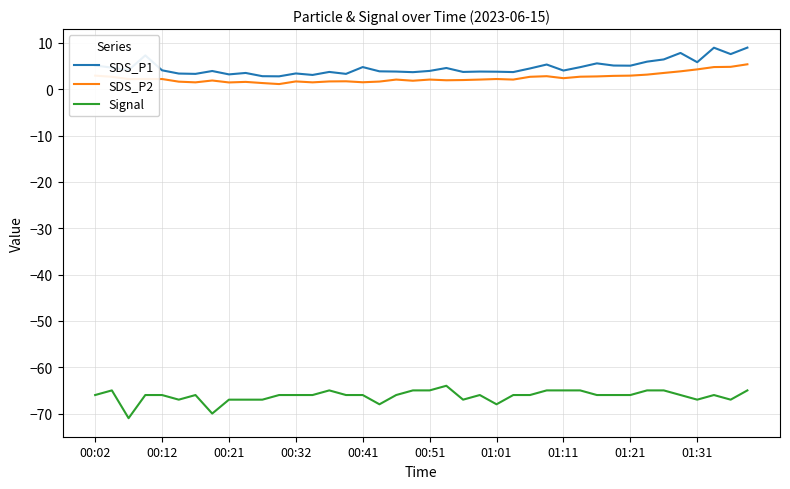

What is the difference between the maximum and minimum values in the SDS_P2 series?

4.3